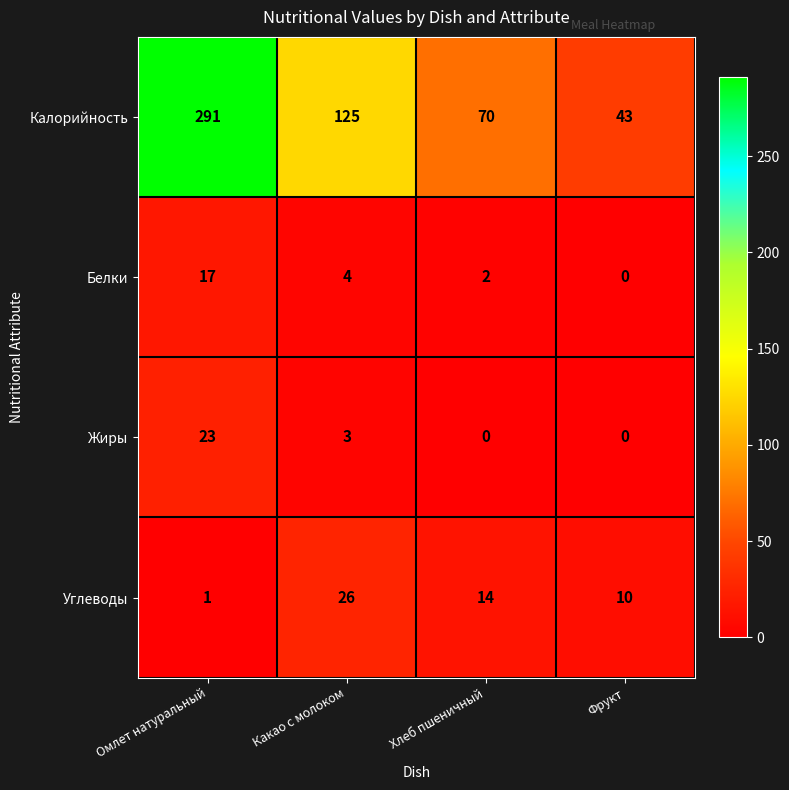

What is the difference between the highest and lowest values at Хлеб пшеничный?

70